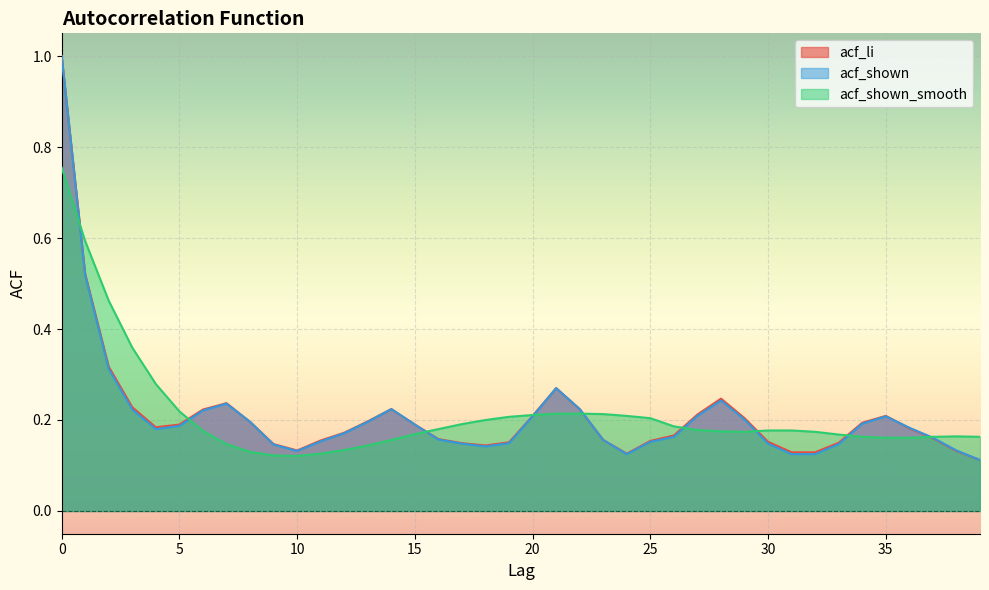

Which series has the largest range (max minus min)?

acf_li